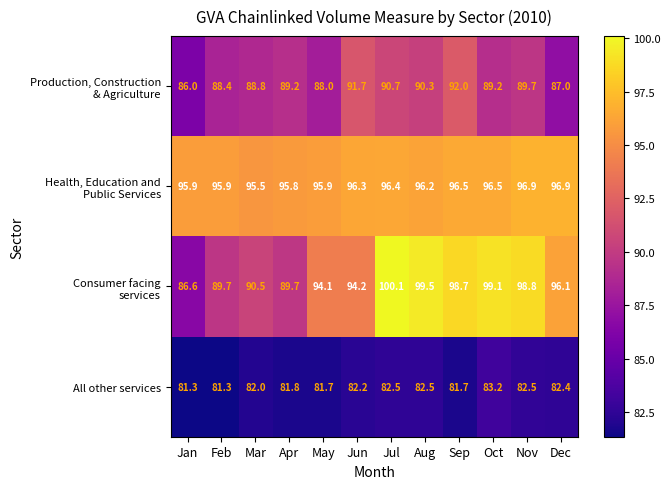

What is the minimum value shown in the chart?

81.3